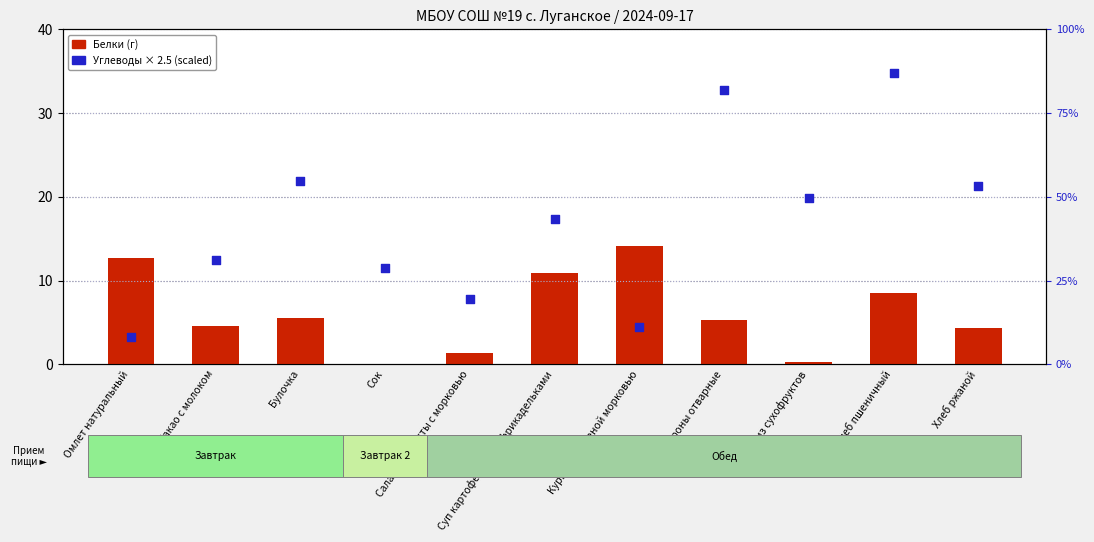

What are all the series names shown in the legend?

Белки (г), Углеводы (scaled)